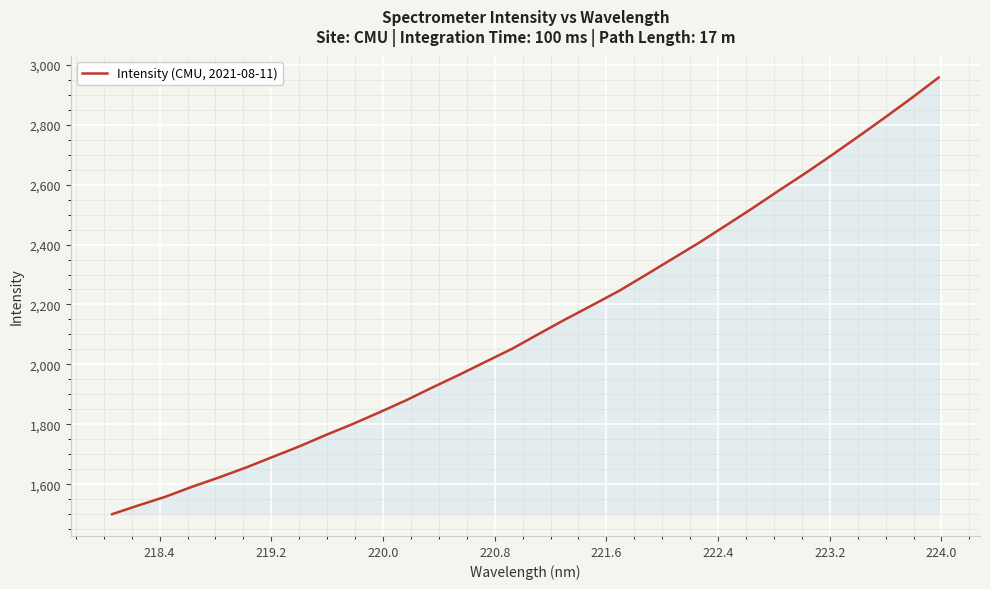

What is the smallest value displayed?

1500.9